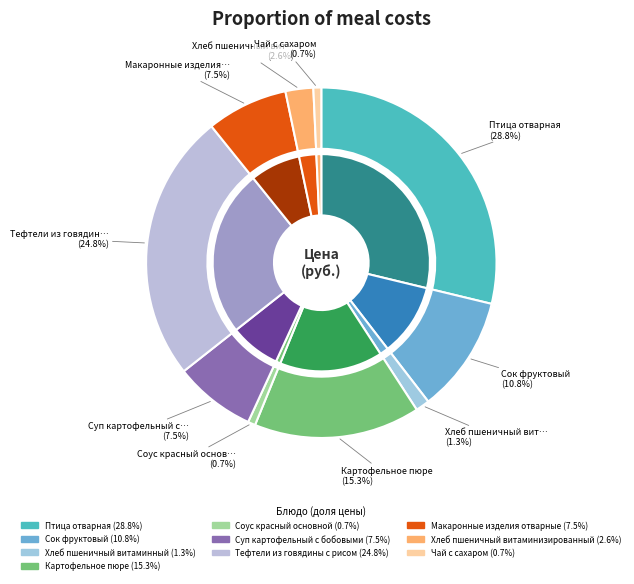

Between Картофельное пюре and Хлеб пшеничный витаминный, which is larger?

Картофельное пюре